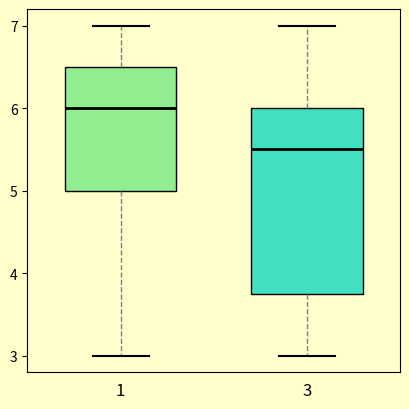

Which box is the tallest, from its lower edge to its upper edge?

3